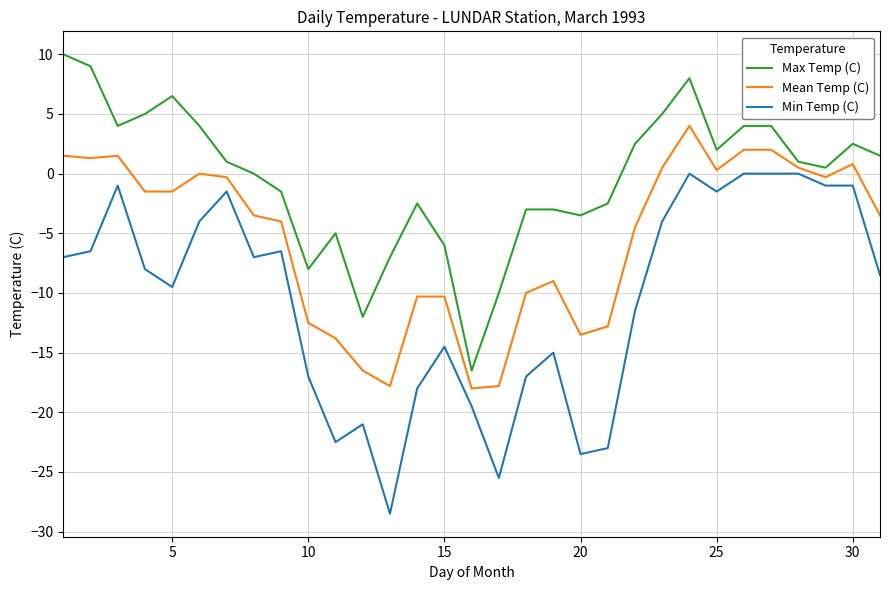

Is this an area chart (filled region under the line)?

No